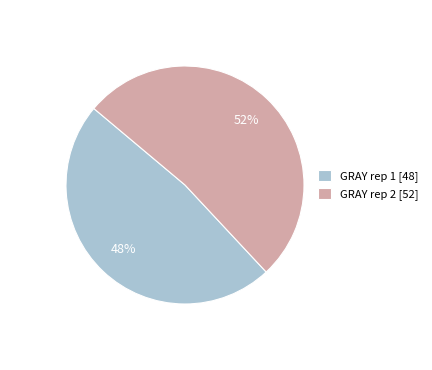

Is it true that GRAY rep 1 is 29% of the pie?

False